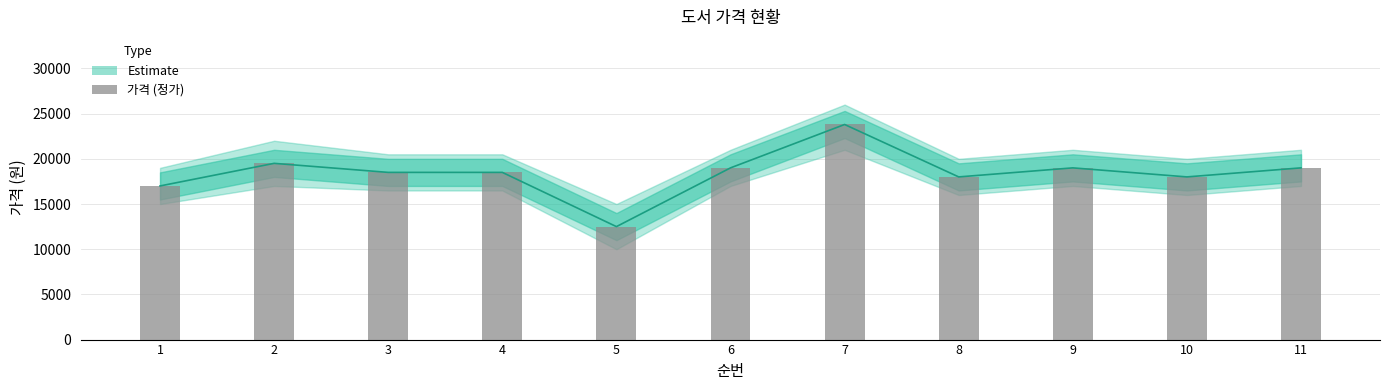

What is the change in value from 4 to 7?

+5300